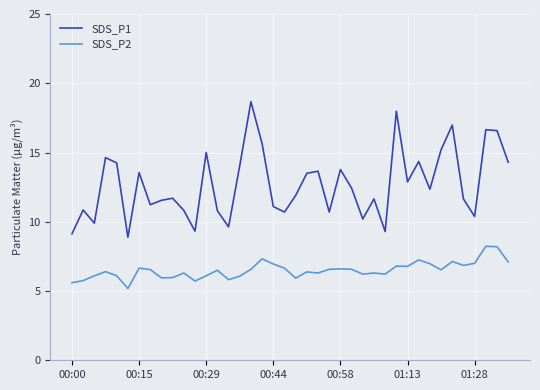

What is the minimum value for SDS_P2?

5.2